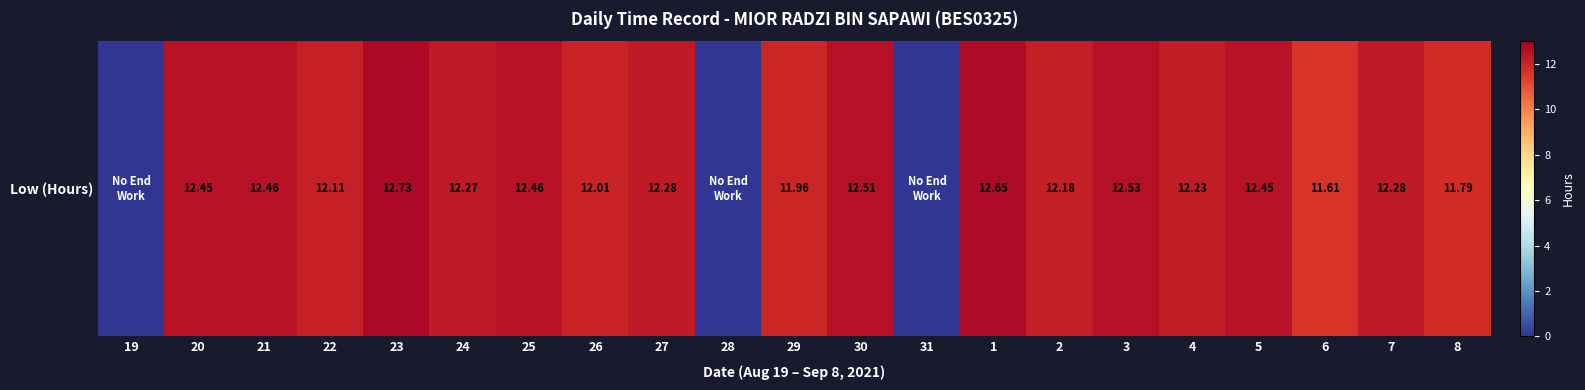

List the labels in order of value, largest first.

23, 1, 3, 30, 21, 25, 20, 5, 27, 7, 24, 4, 2, 22, 26, 29, 8, 6, 19, 28, 31